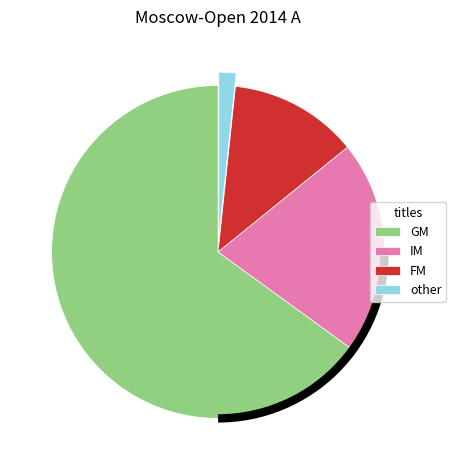

Do other and GM together represent more than half of the pie?

Yes